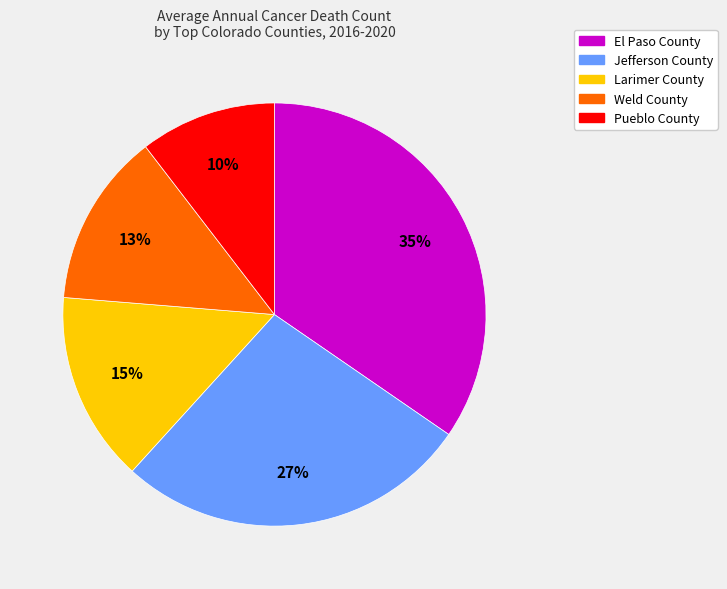

To the nearest percent, what is the difference between the El Paso County and Larimer County slice percentages?

20%